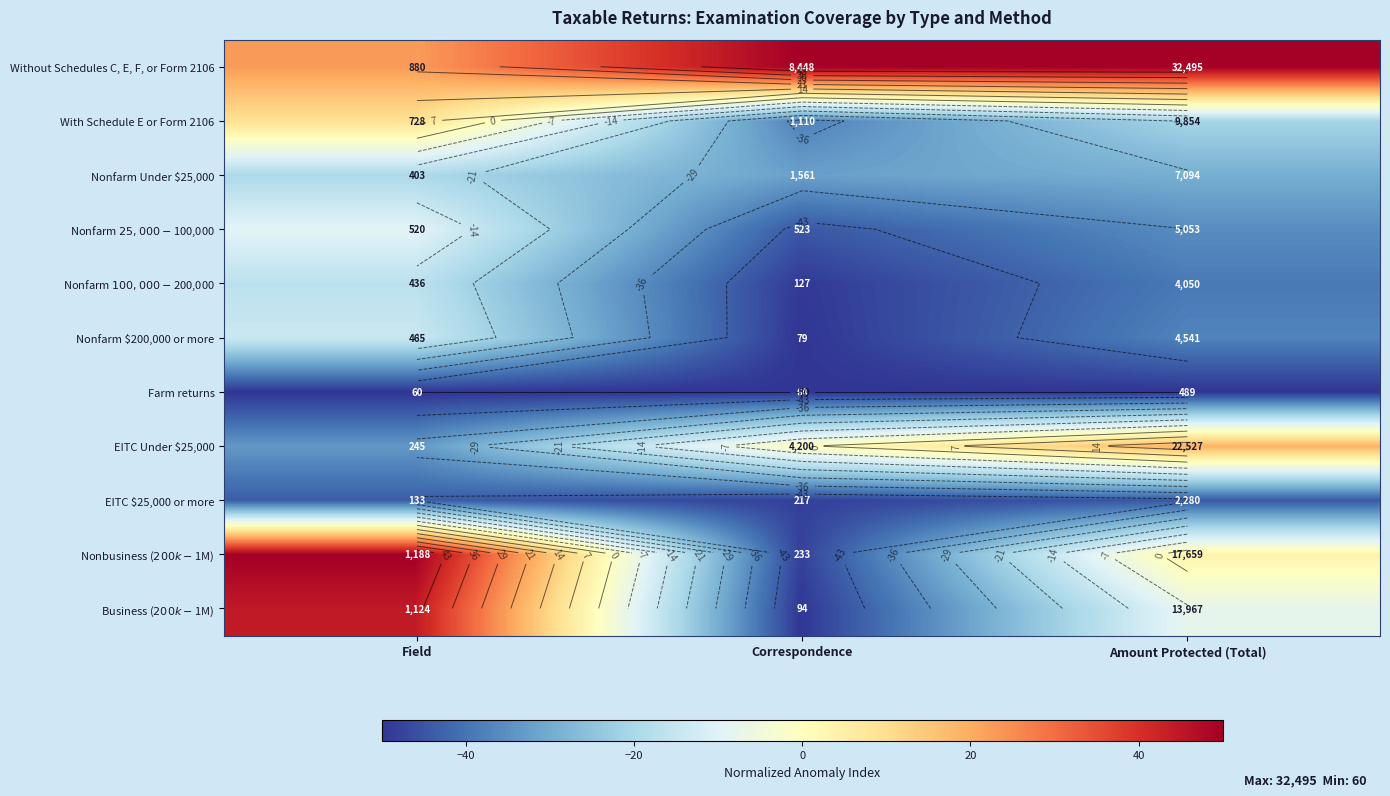

The value of Farm returns at Field is -50.0. True or false?

True